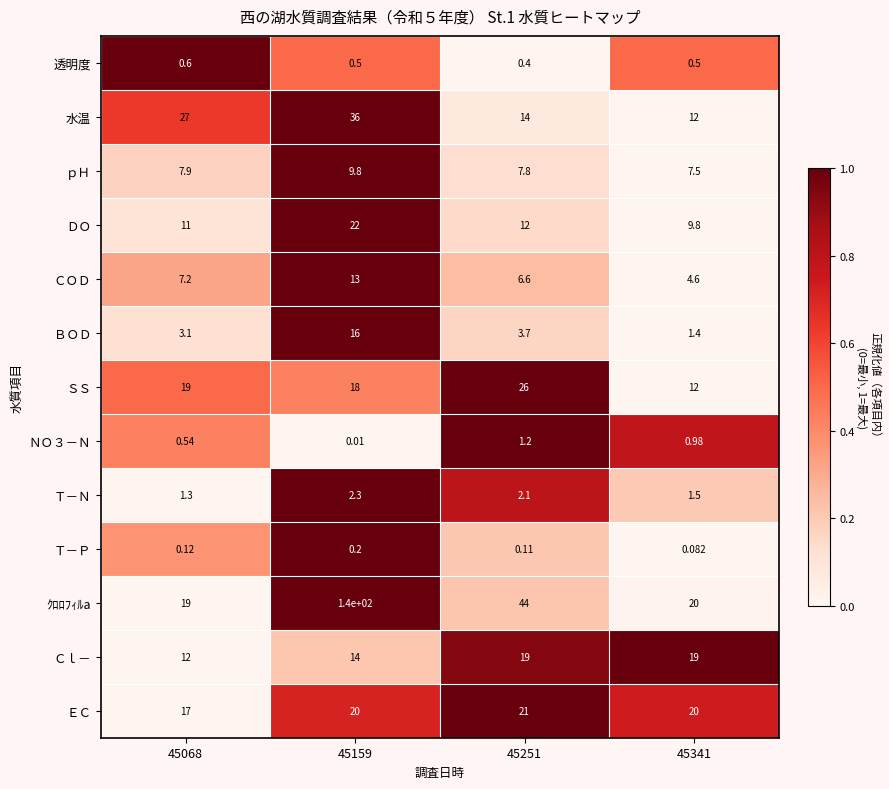

Which series has the widest spread of values?

ｸﾛﾛﾌｨﾙa